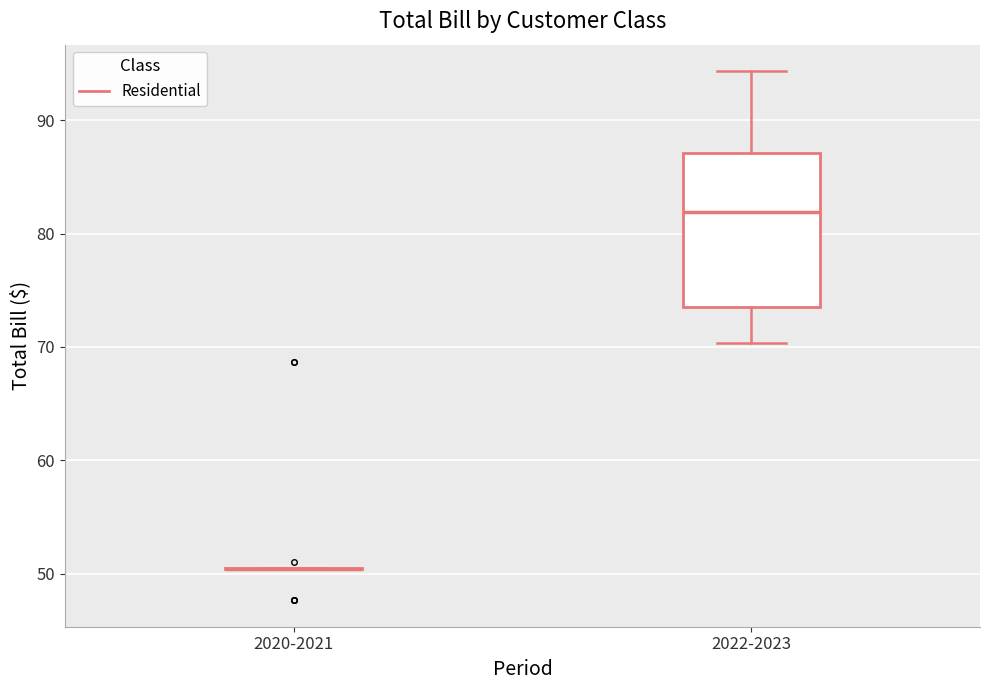

Reading left to right, read every box against the y-axis: the position of its median line, the range the box covers, and the ends of its whiskers. The values are not printed on the chart, so give them approximately, as read against the axis.

2020-2021: box collapsed to a line at 50, whiskers 50 to 51
2022-2023: median 82, box 74 to 87, whiskers 70 to 94